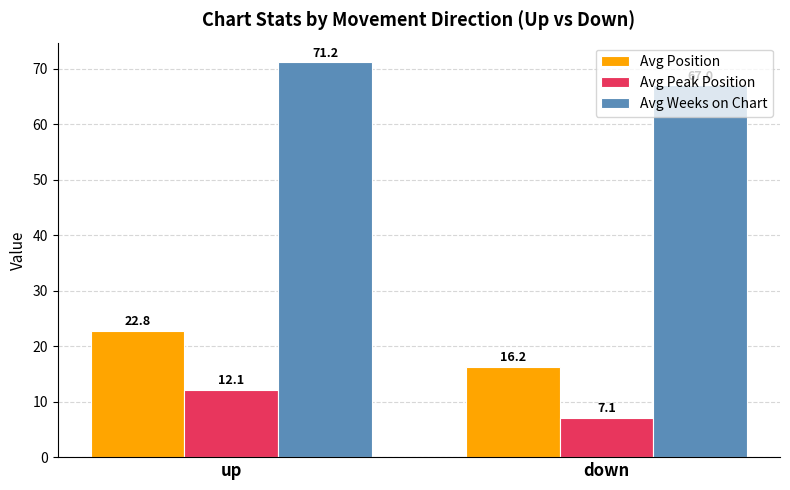

Count the number of categories in the chart.

2